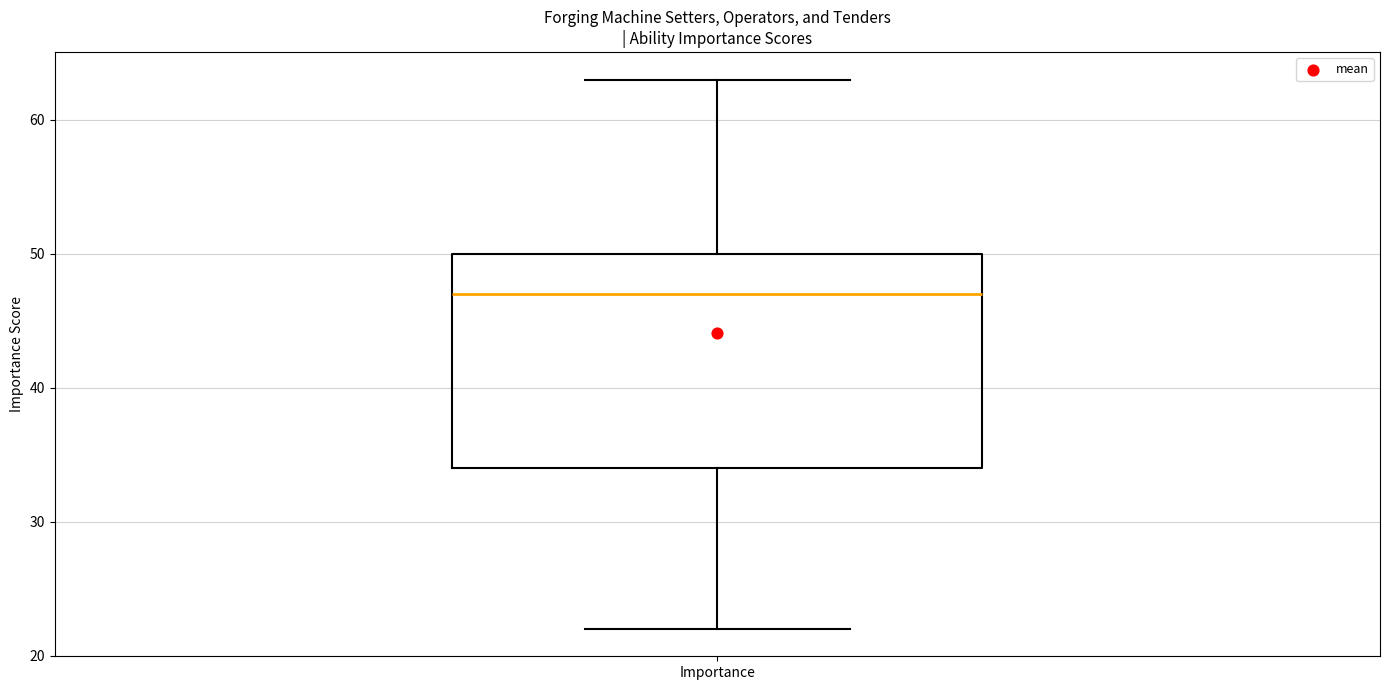

Read this box plot against the y-axis: the position of the median line, the range covered by the box, and the ends of both whiskers. The values are not printed on the chart, so give them approximately, as read against the axis.

median 47, box 34 to 50, whiskers 22 to 63